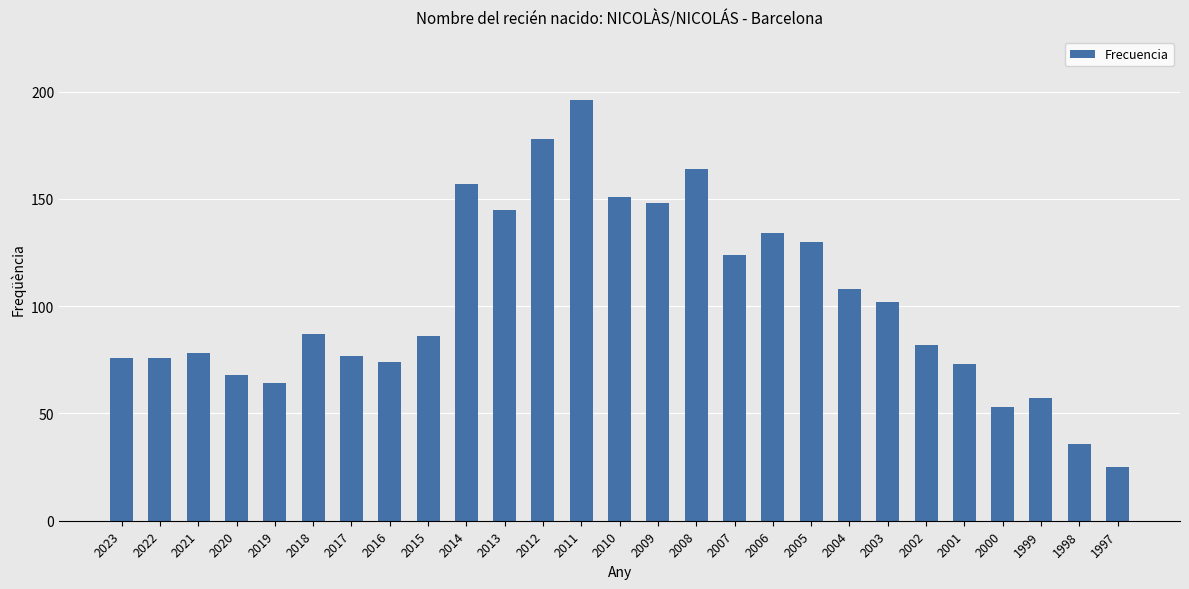

What is the value of the 24th bar from the left?

53